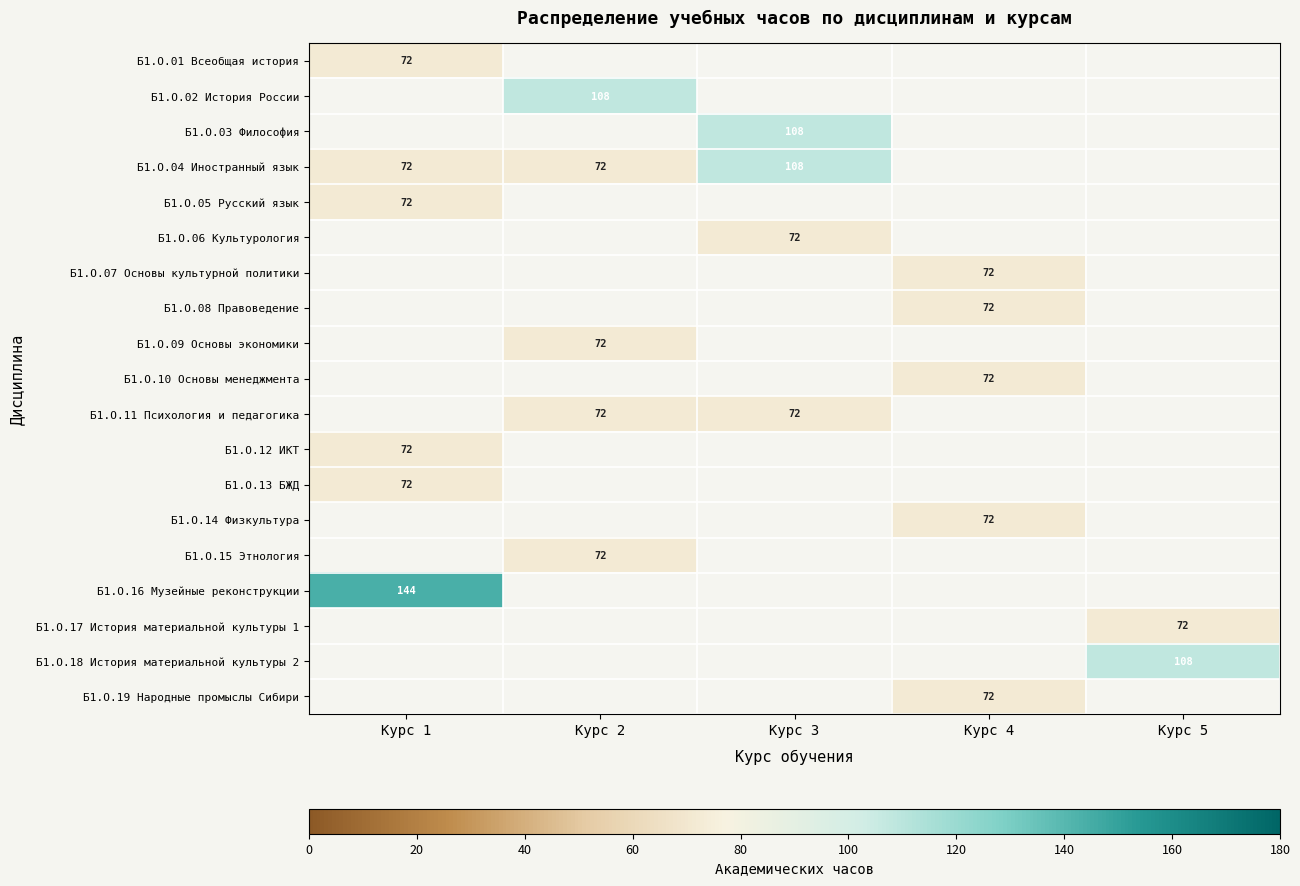

Is it true that Б1.О.13 БЖД equals 39 at Курс 1?

False